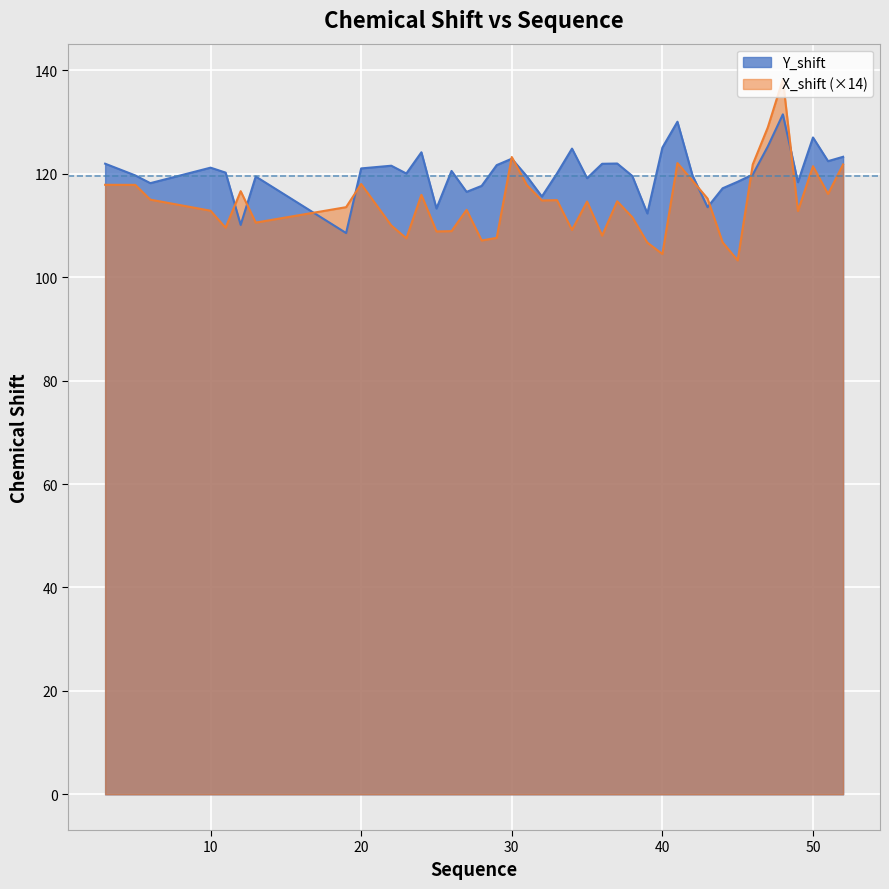

How many interior local peaks does the Y_shift series have?

11